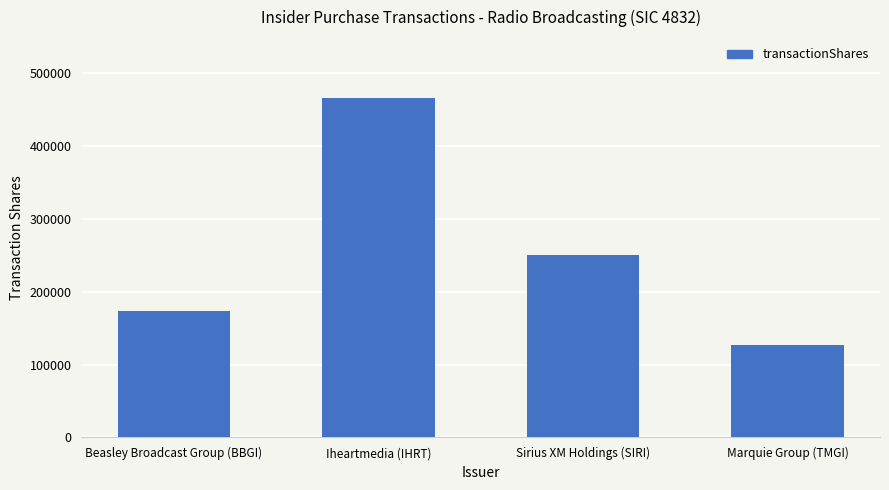

What is the ratio of the value at Sirius XM Holdings (SIRI) to the value at Beasley Broadcast Group (BBGI)?

1.4